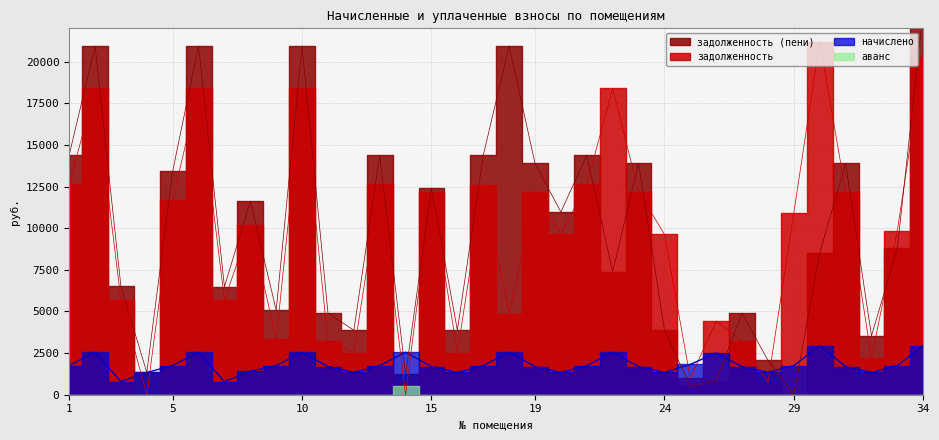

Which series has the largest range (max minus min)?

задолженность (пени)